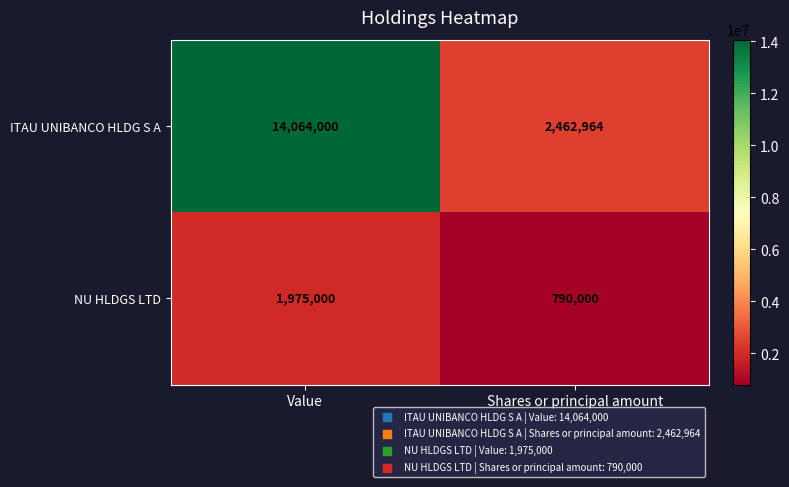

Reading right to left, list all the values displayed in this chart.

ITAU UNIBANCO HLDG S A: 2462964	14064000
NU HLDGS LTD: 790000	1975000